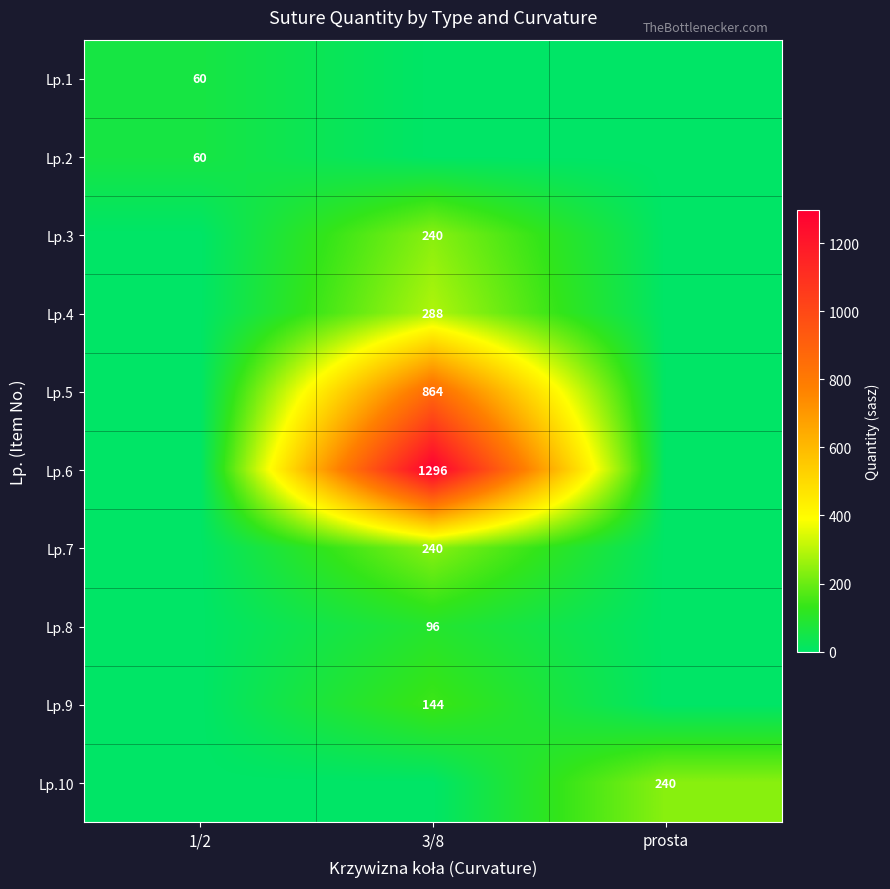

True or false: Lp.4 has a value of 177 at 3/8.

False